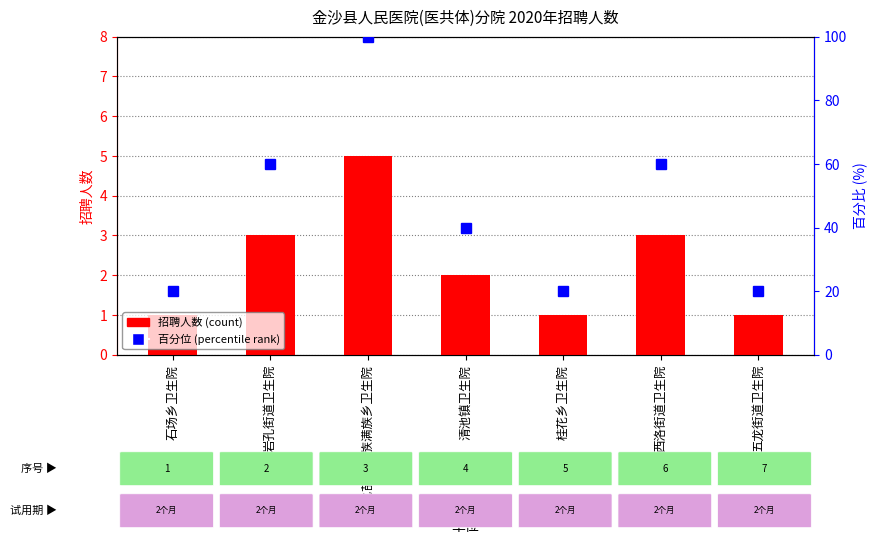

Reading right to left, transcribe all the data shown in this chart.

五龙街道卫生院=1	西洛街道卫生院=3	桂花乡卫生院=1	清池镇卫生院=2	新化苗族彝族满族乡卫生院=5	岩孔街道卫生院=3	石场乡卫生院=1